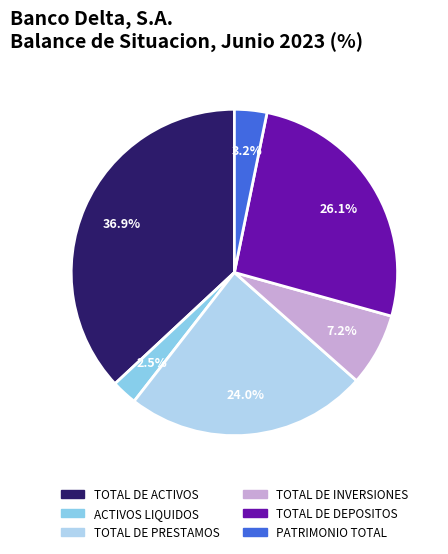

Is it true that TOTAL DE PRESTAMOS is 24% of the pie?

True